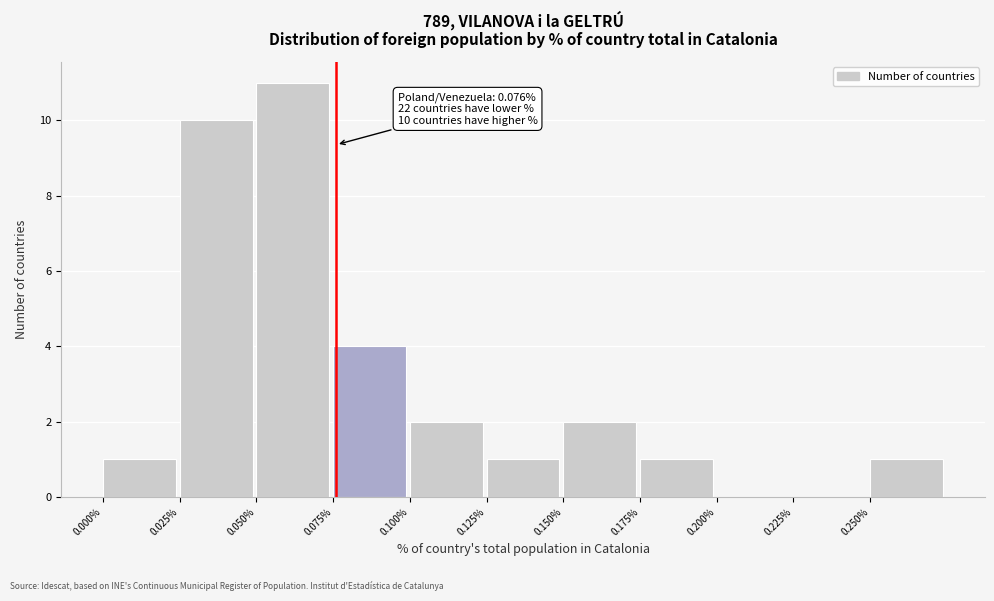

Over which range of the x-axis is the bar tallest?

0.050 to 0.075